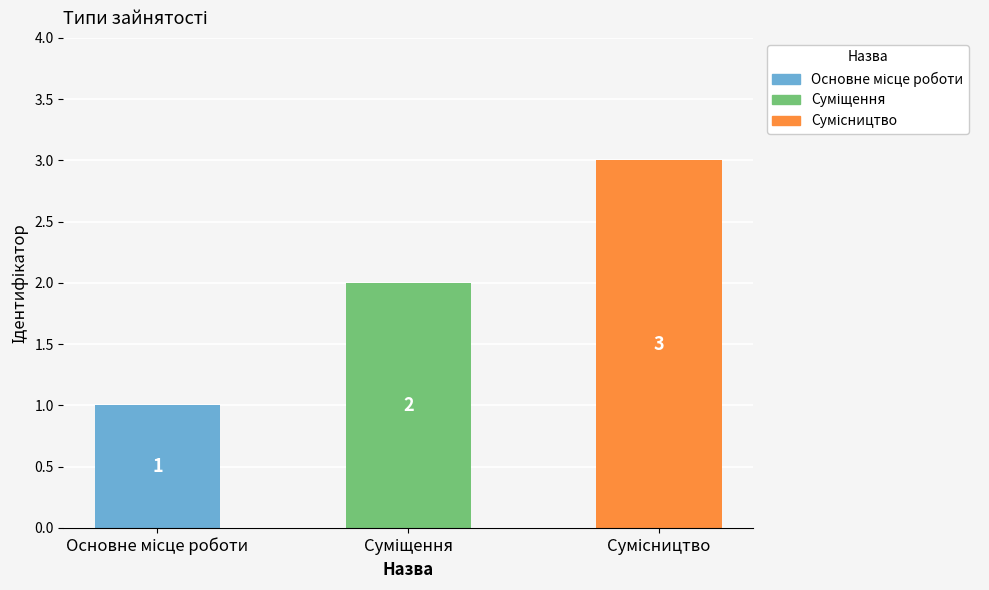

What is the value of the 3rd bar from the left?

3